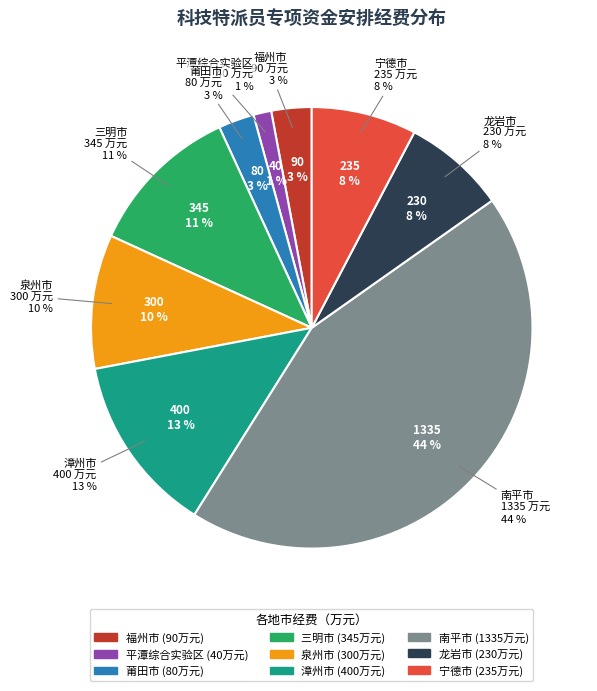

What portion of the pie excludes 龙岩市?

92.5%